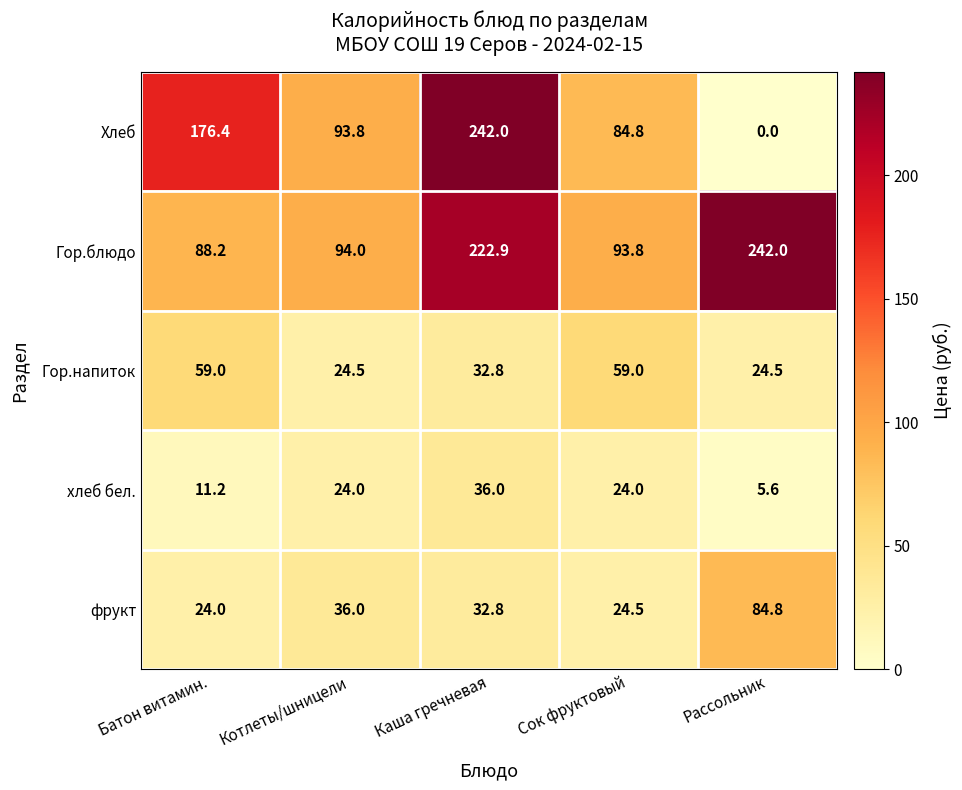

Count the number of data series in this chart.

5